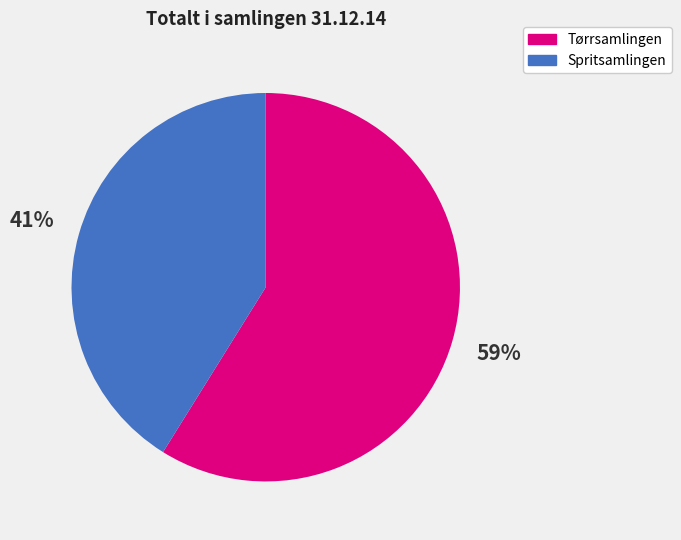

Is there any slice that represents more than half of the pie?

Yes